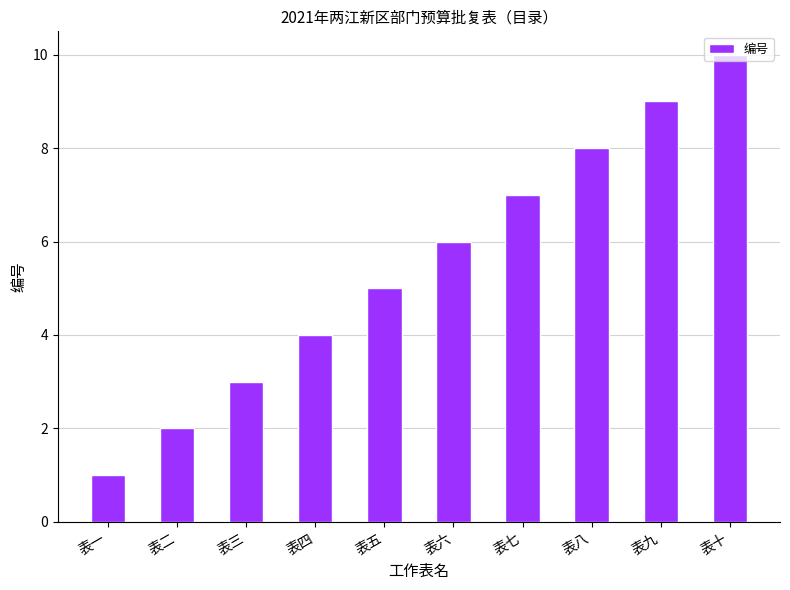

At which category does the chart reach its peak across all series?

表十